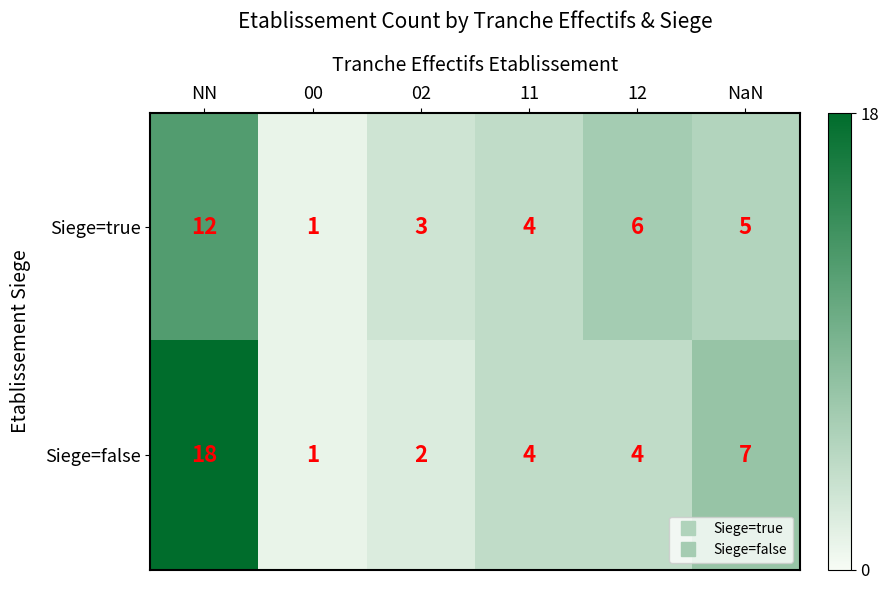

Rank the series by their average value, from highest to lowest.

Siege=false, Siege=true